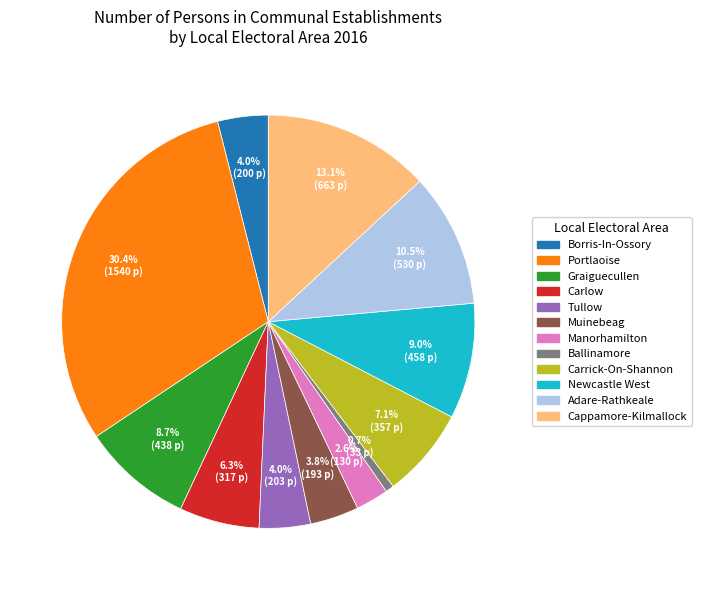

Which slice is the smallest?

Ballinamore